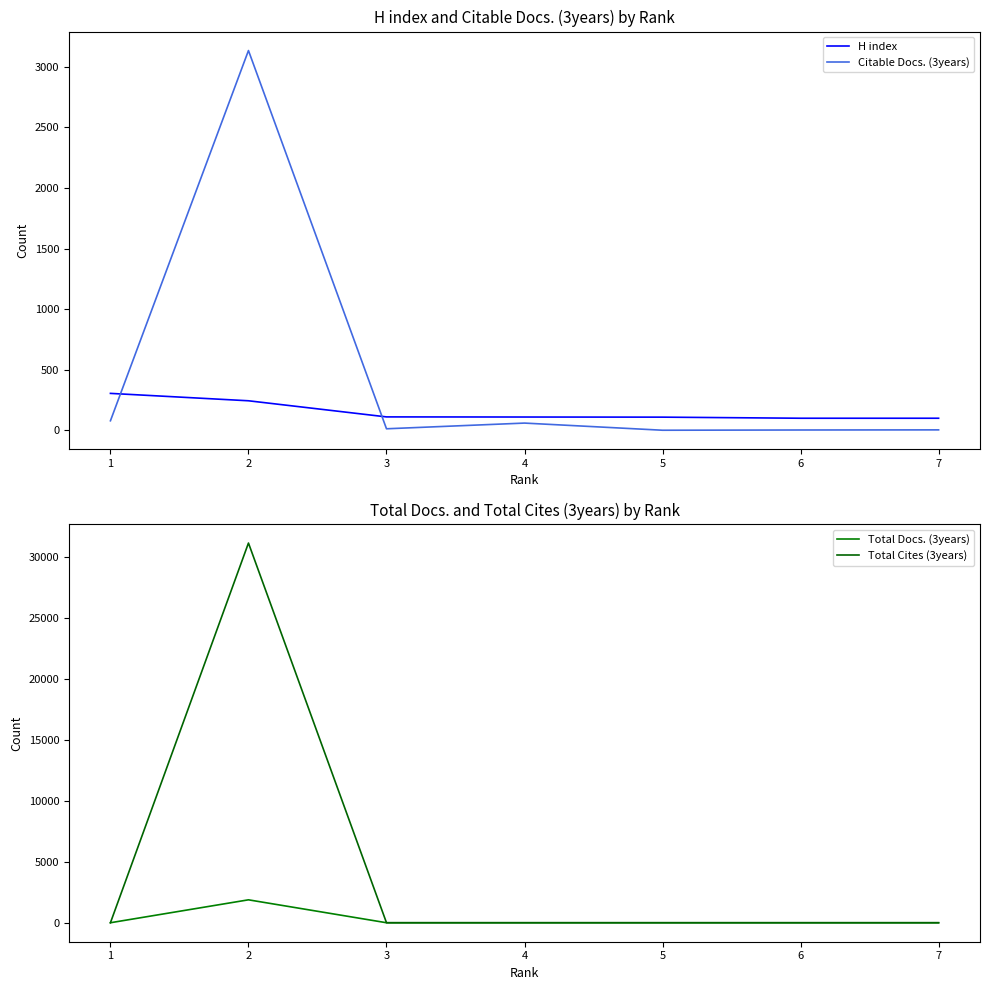

Rank the series by their maximum value, from lowest to highest.

H index, Total Docs. (3years), Citable Docs. (3years), Total Cites (3years)